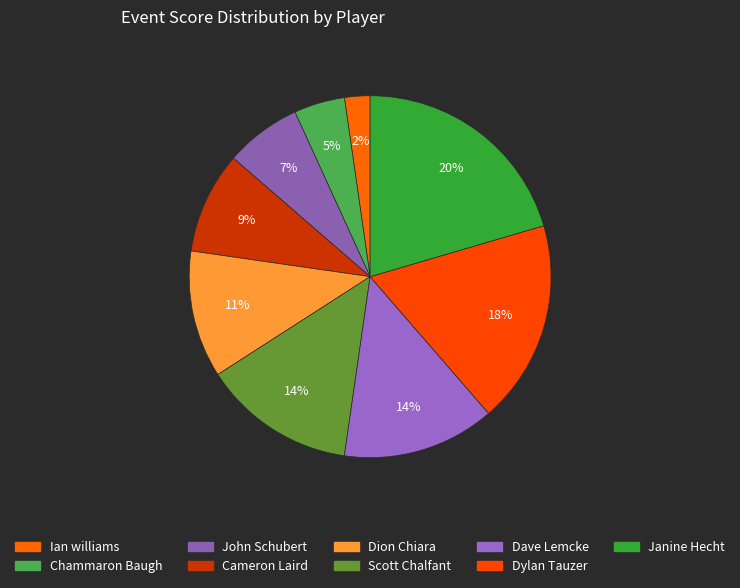

True or false: Cameron Laird accounts for 1% of the total.

False